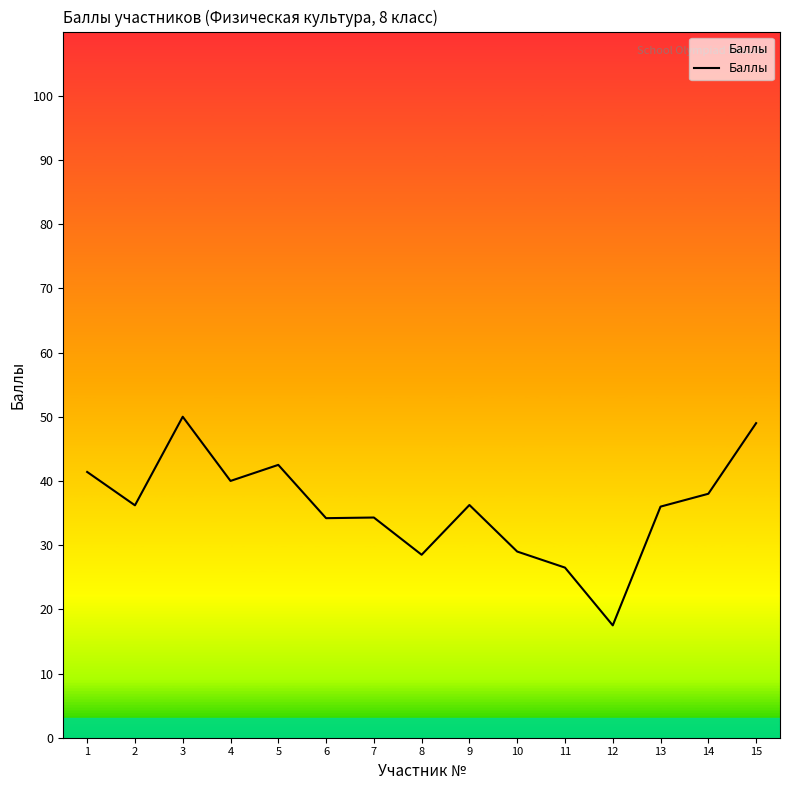

What is the difference between the maximum and minimum values?

32.5